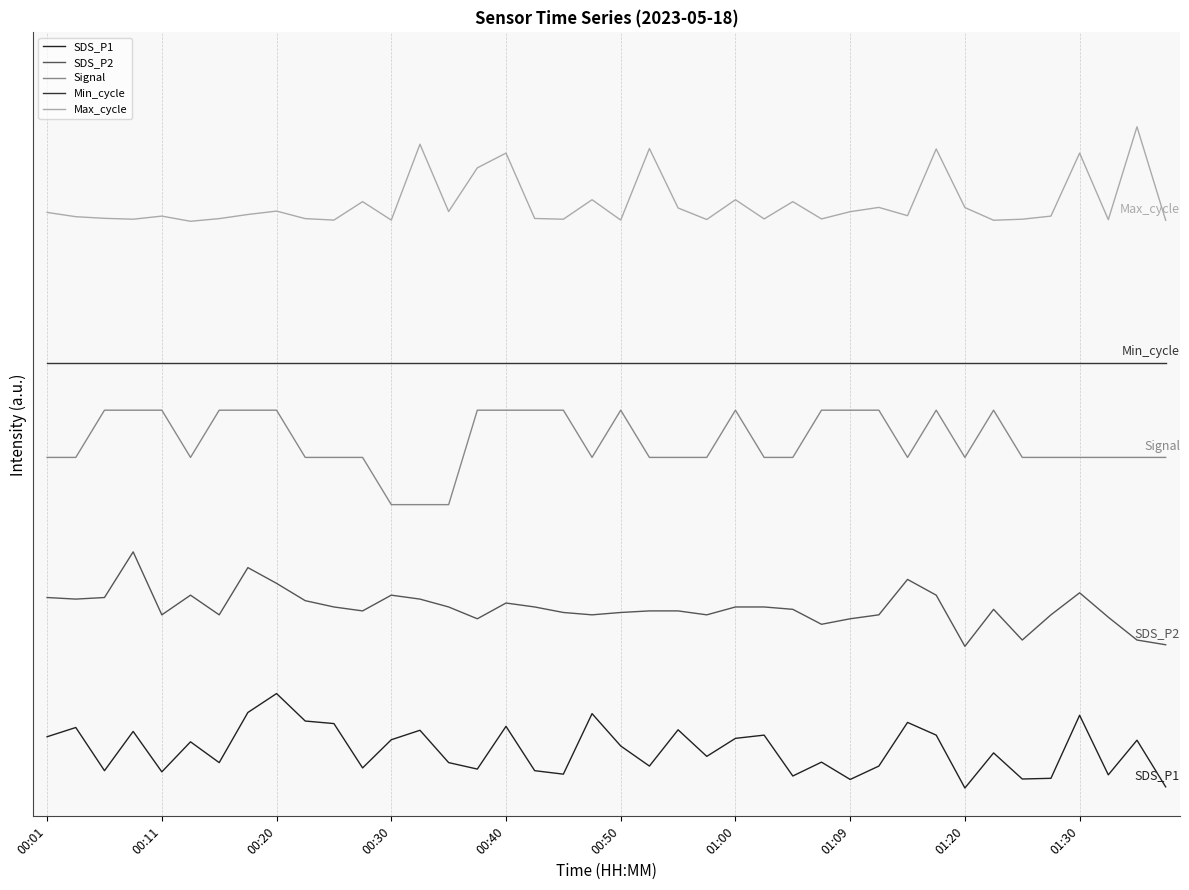

True or false: SDS_P2 and Min_cycle cross at least once.

False